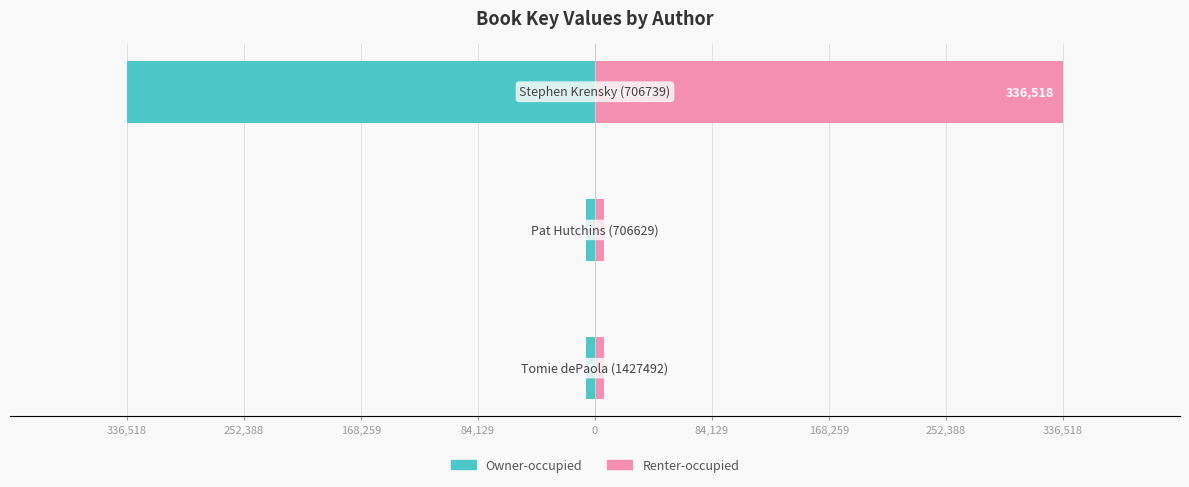

What is the difference between the Owner-occupied values at 168,259 and 336,518?

329993